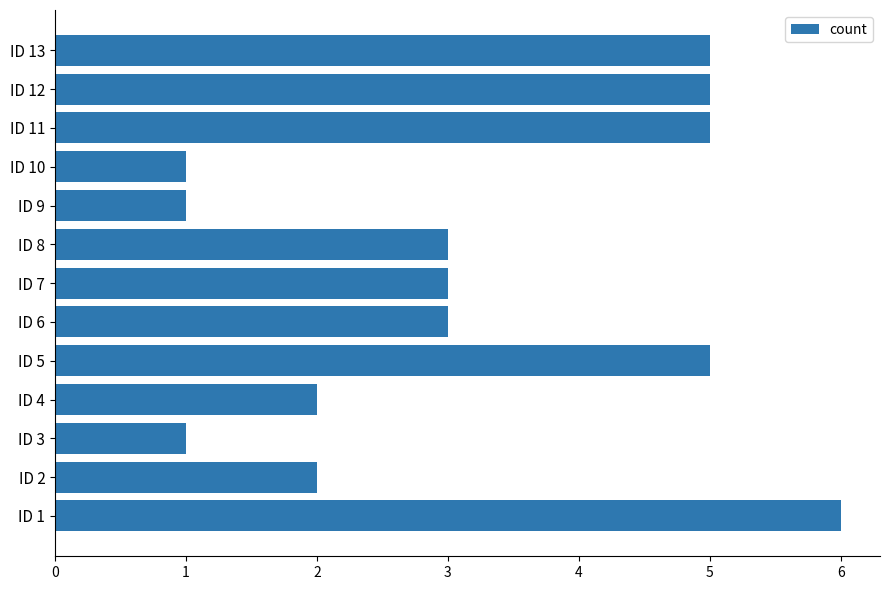

Which has a higher value, ID 10 or ID 8?

ID 8